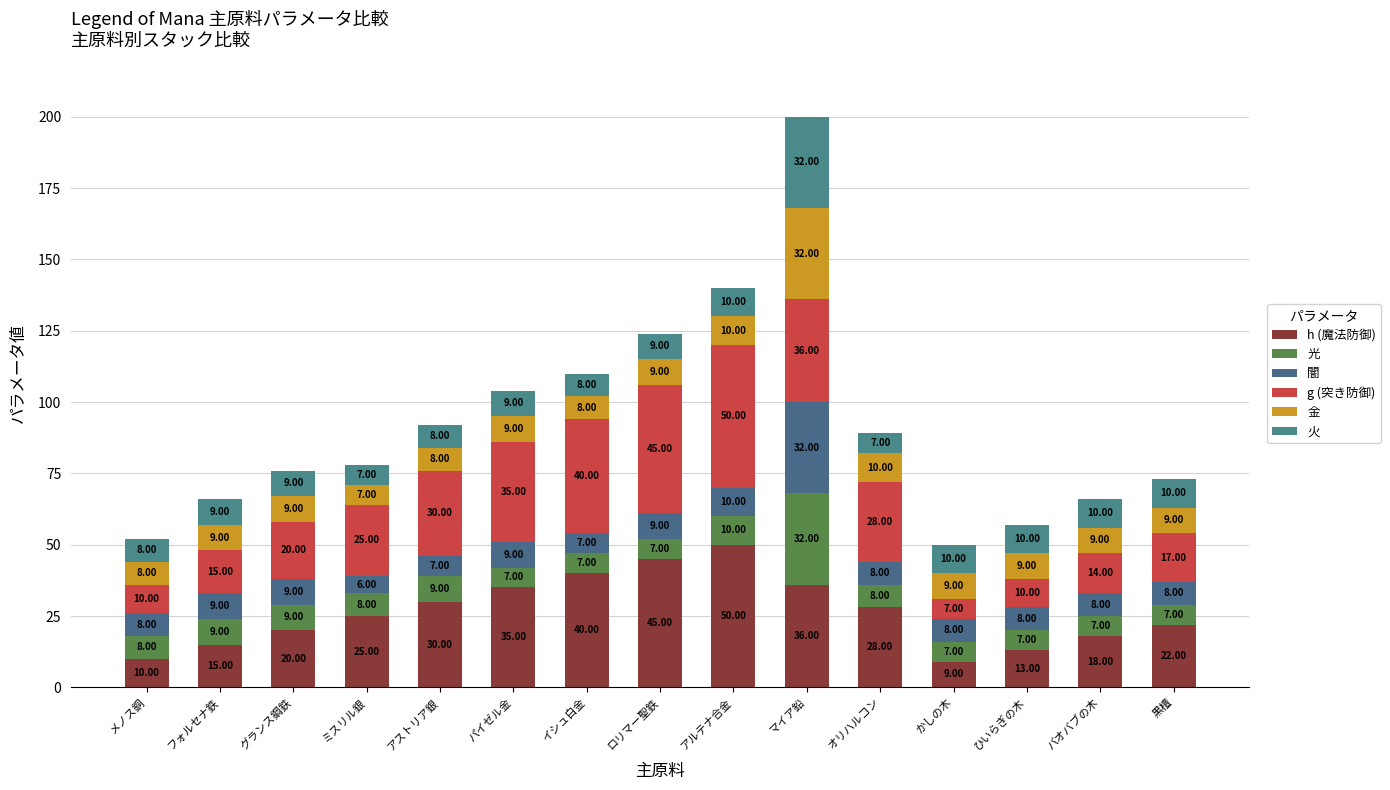

At how many categories does at least one series exceed 9?

15